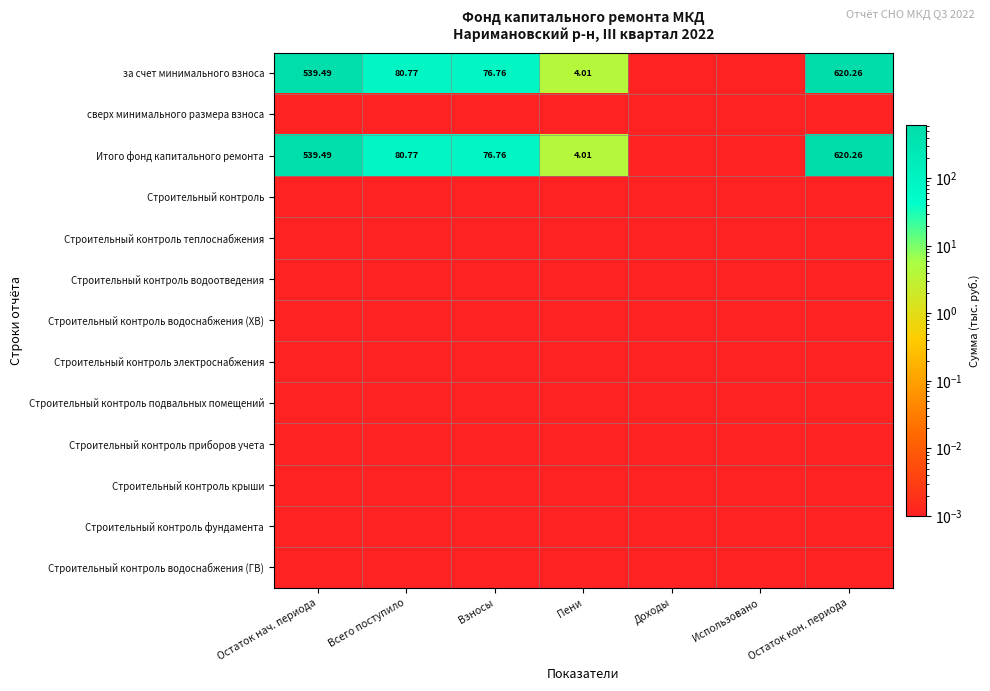

What is the difference between the highest and lowest values at Остаток нач. периода?

539.5